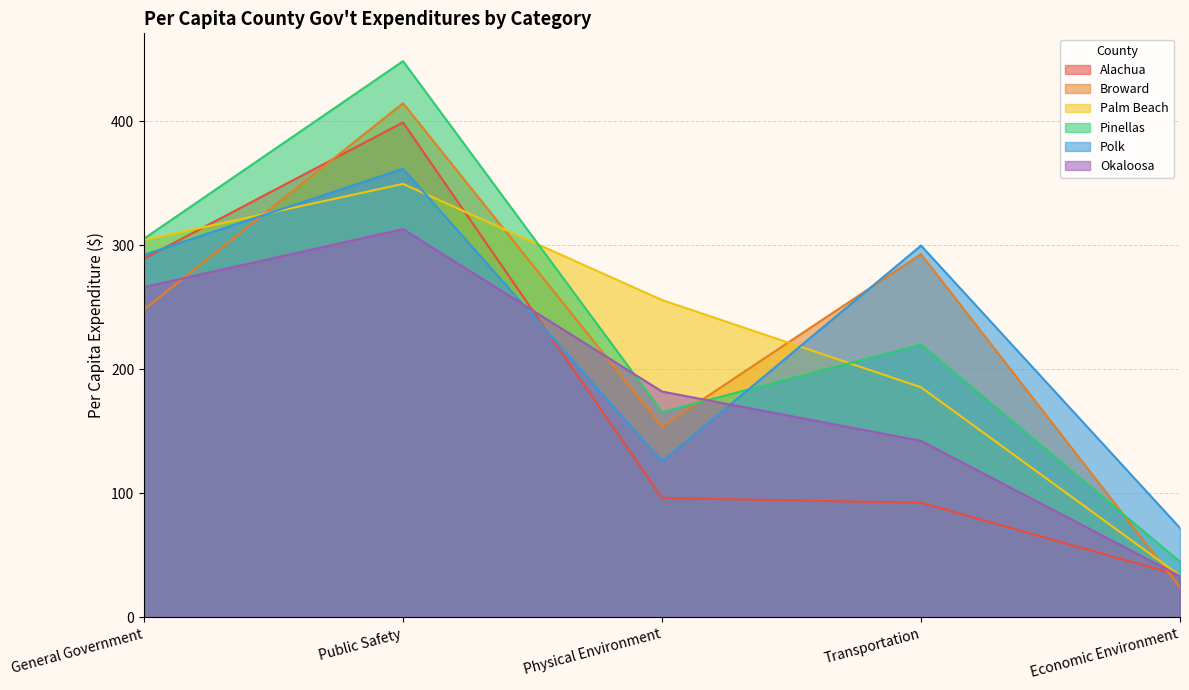

Which label corresponds to the largest value in the chart?

Public Safety